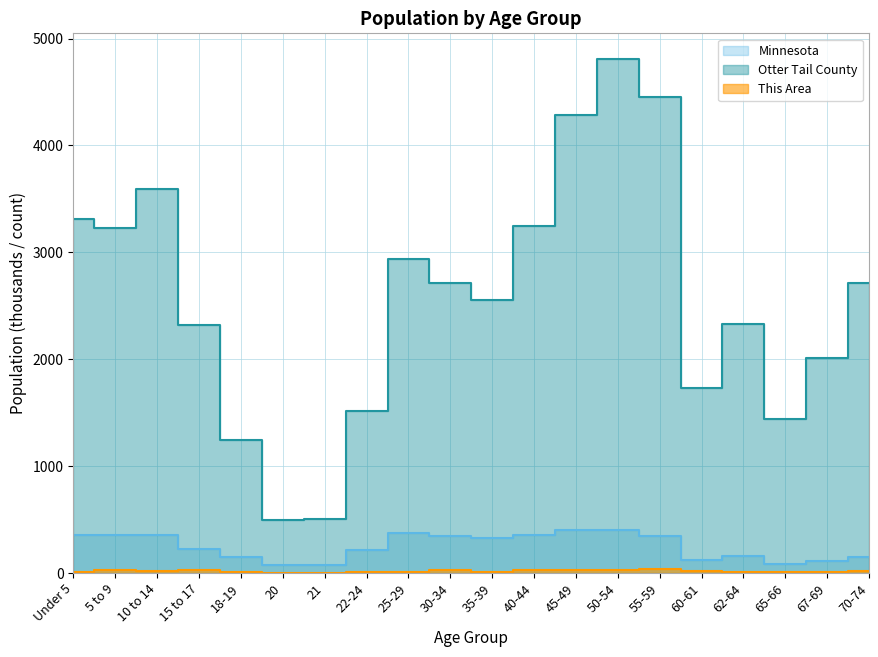

What is the average value of the Otter Tail County series?

2571.3